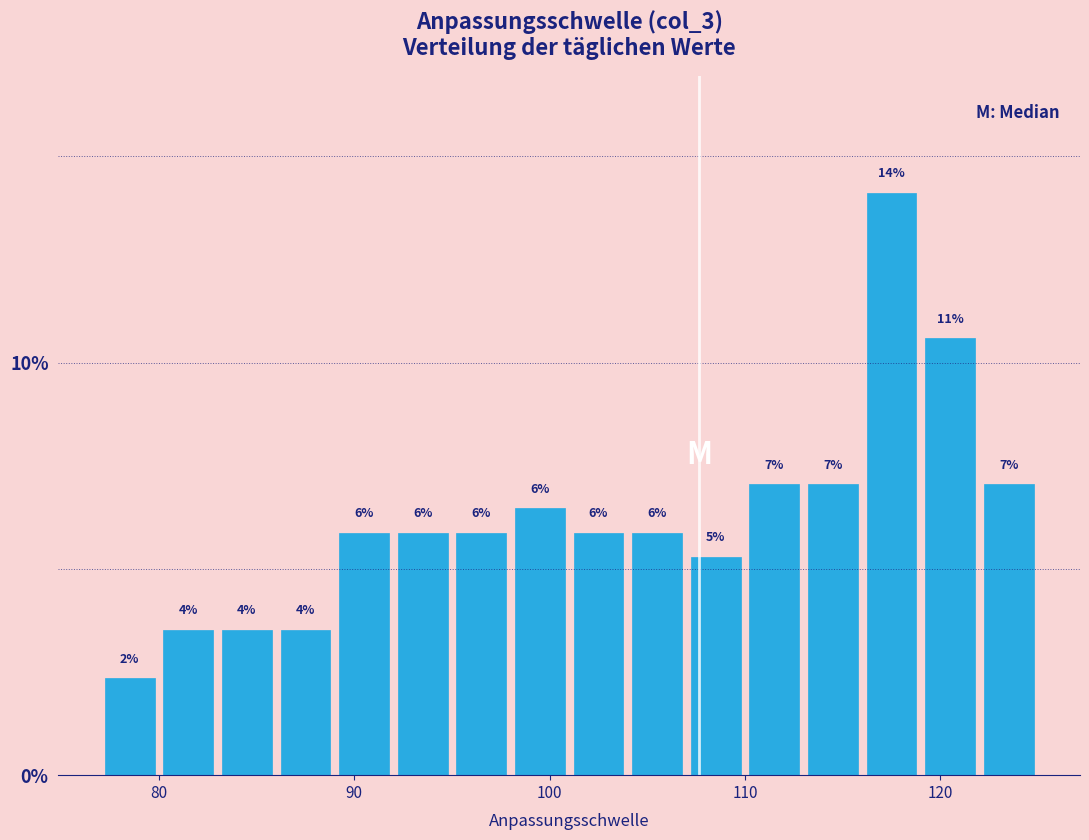

Read against the x-axis, roughly where is the centre of the tallest bar?

118